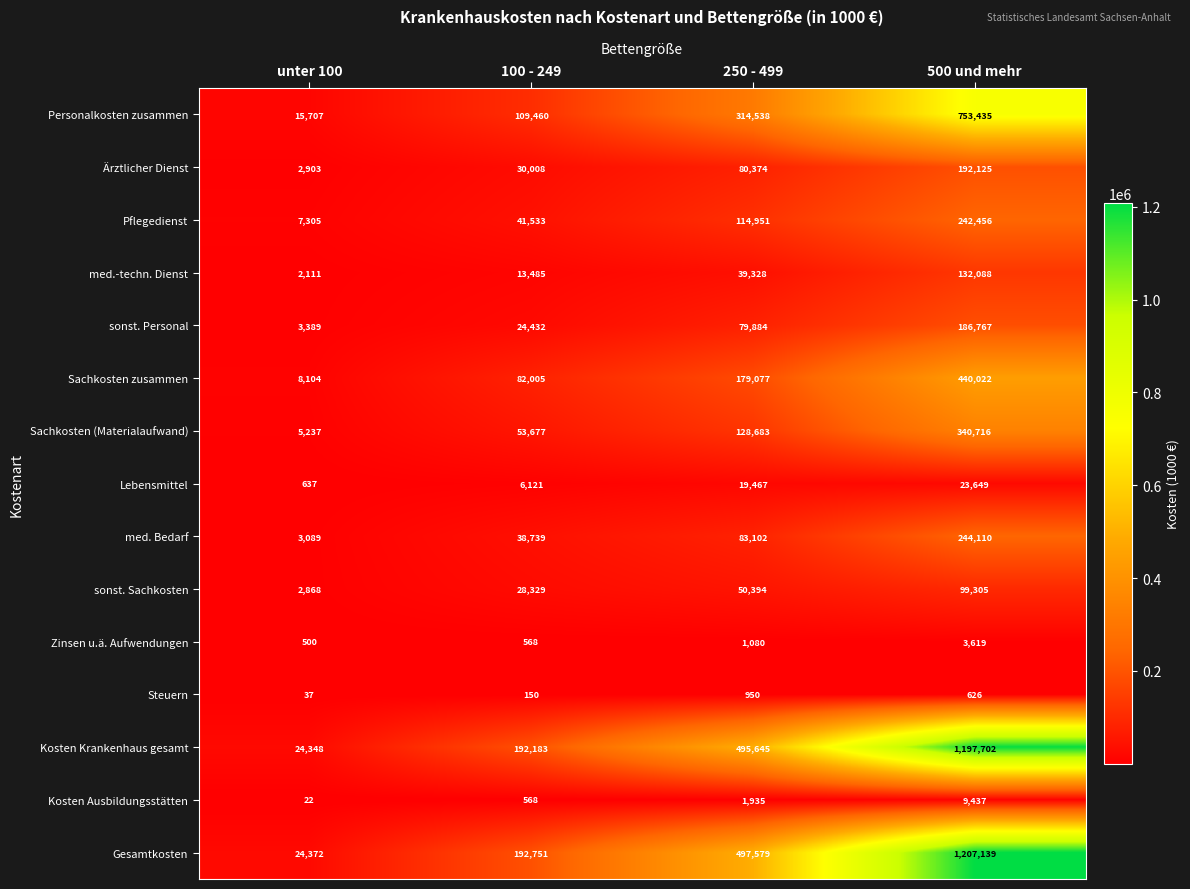

What is the greatest value displayed?

1207139